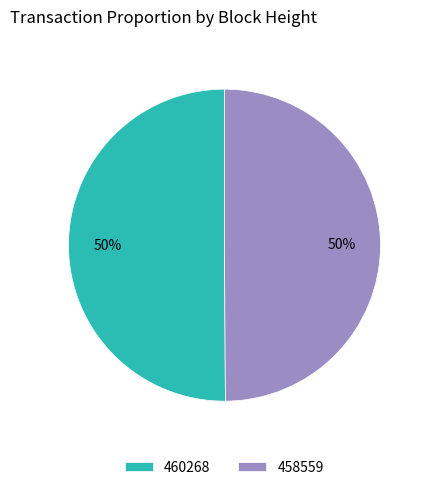

To the nearest percent, what portion does 458559 represent?

50%